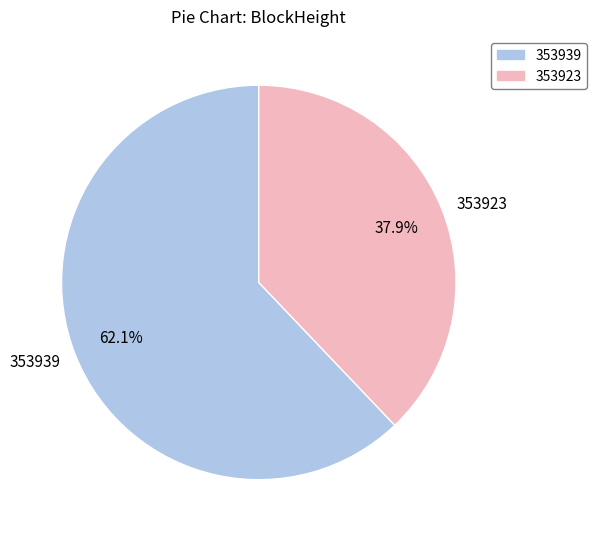

Which slice is the largest?

353939